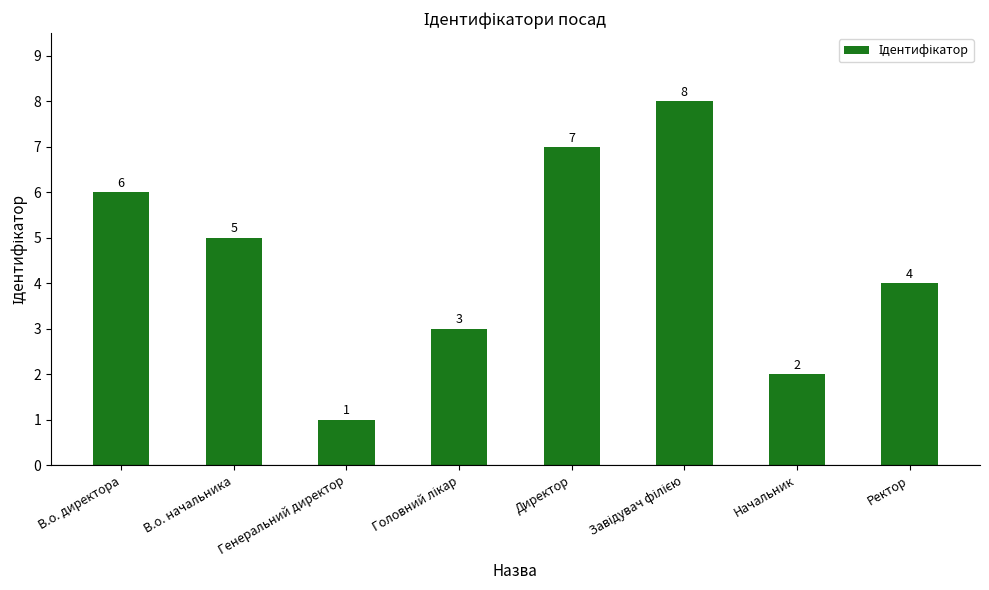

What is the label of the 8th bar from the left?

Ректор